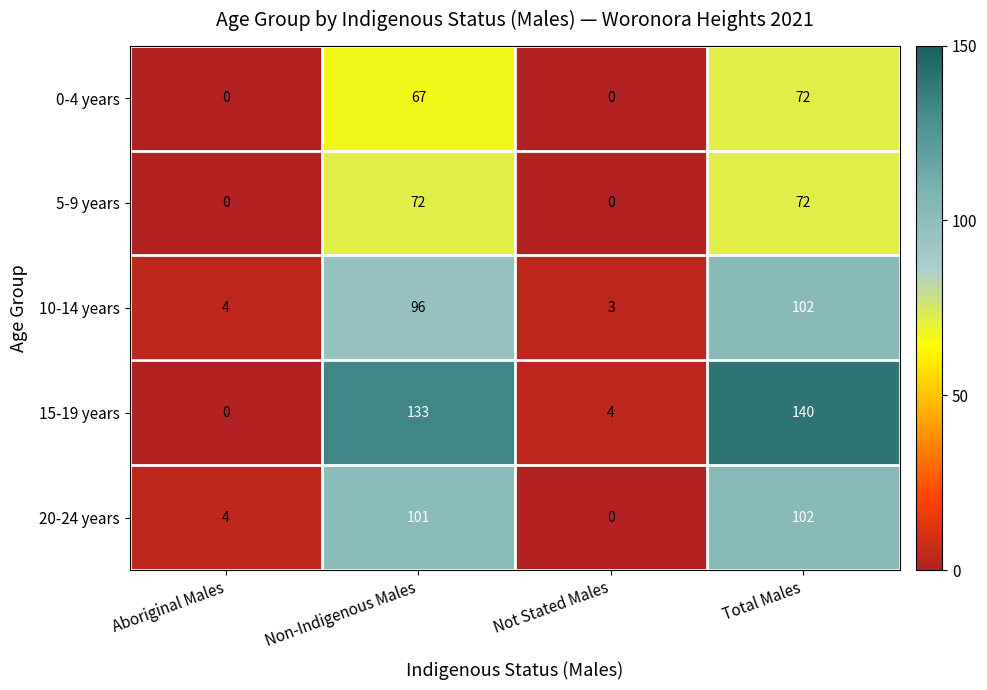

What is the difference between the maximum and second lowest values in the 5-9 years series?

72